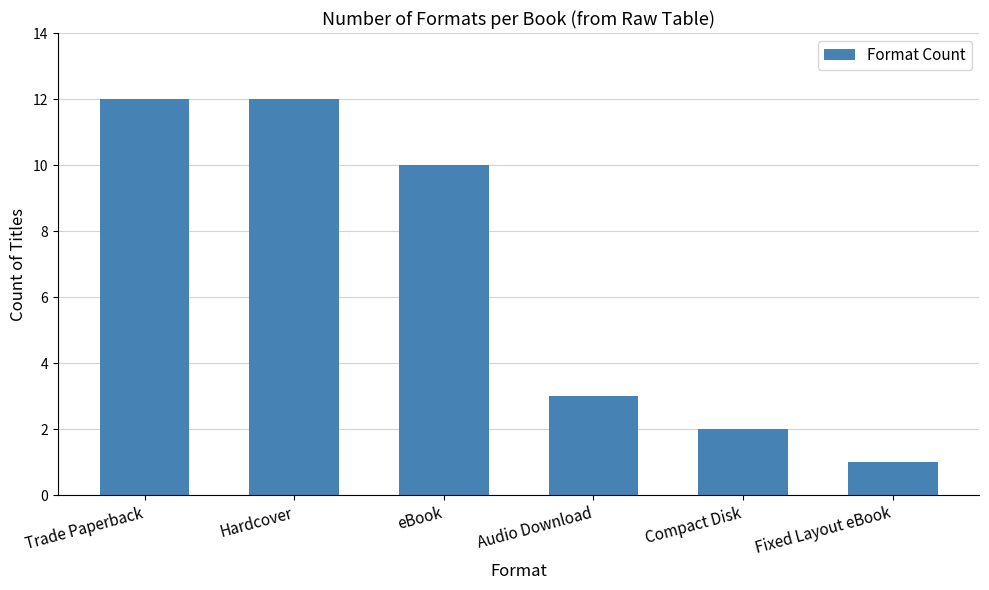

Reading left to right, extract all data points from this chart.

12	12	10	3	2	1